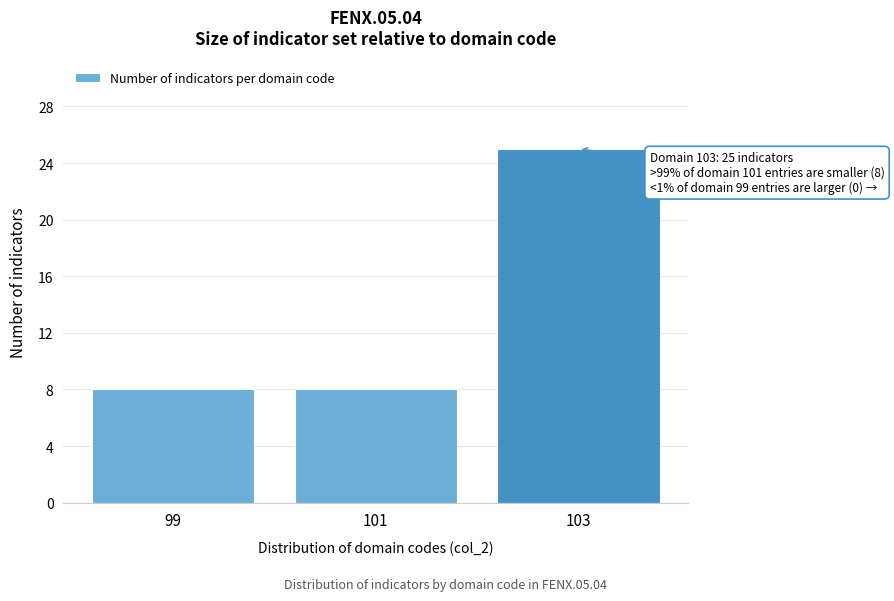

Reading left to right, transcribe all the data shown in this chart.

8	8	25